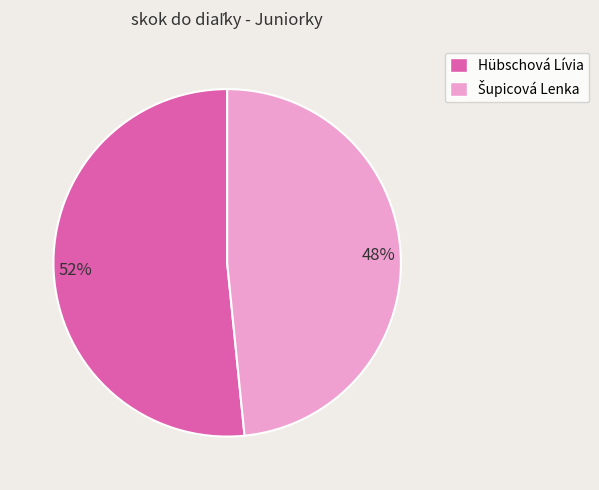

To the nearest percent, what is the average slice percentage?

50%